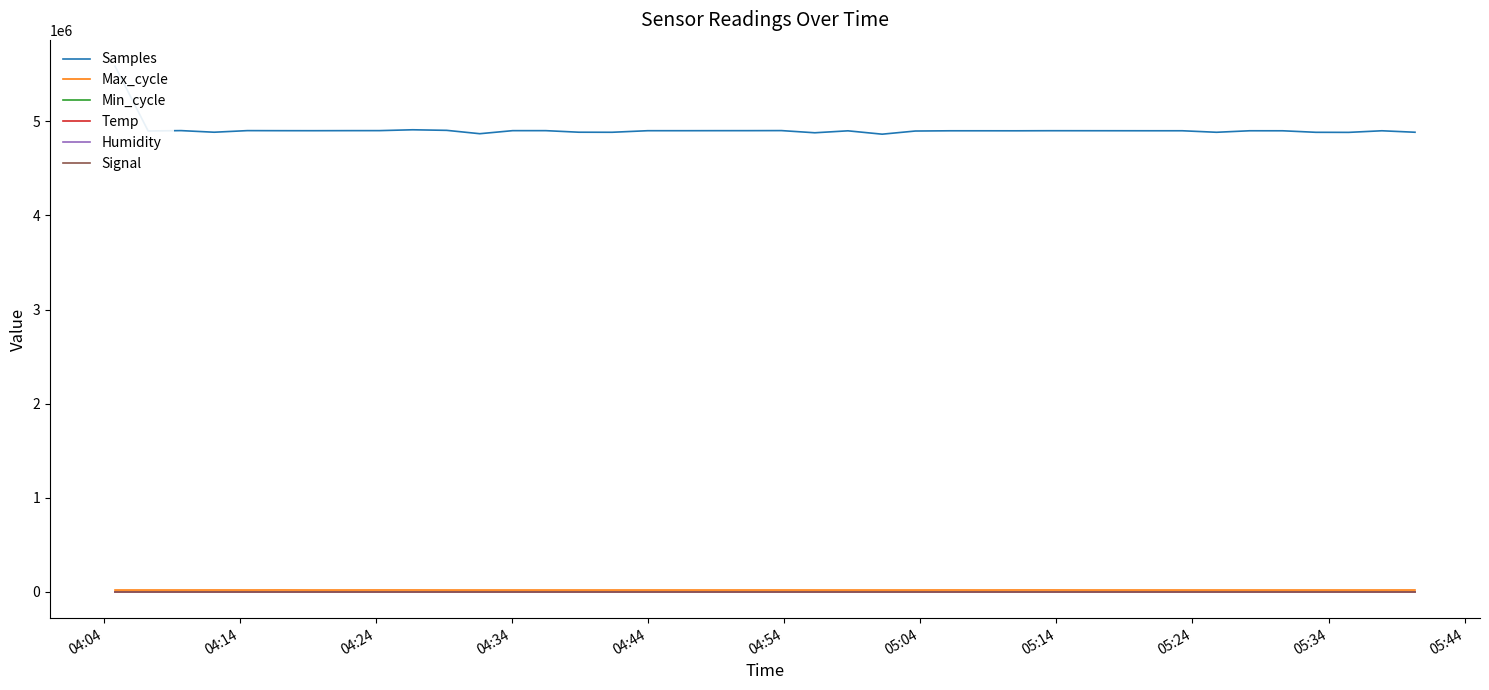

How many Signal values are between -76 and -73?

26